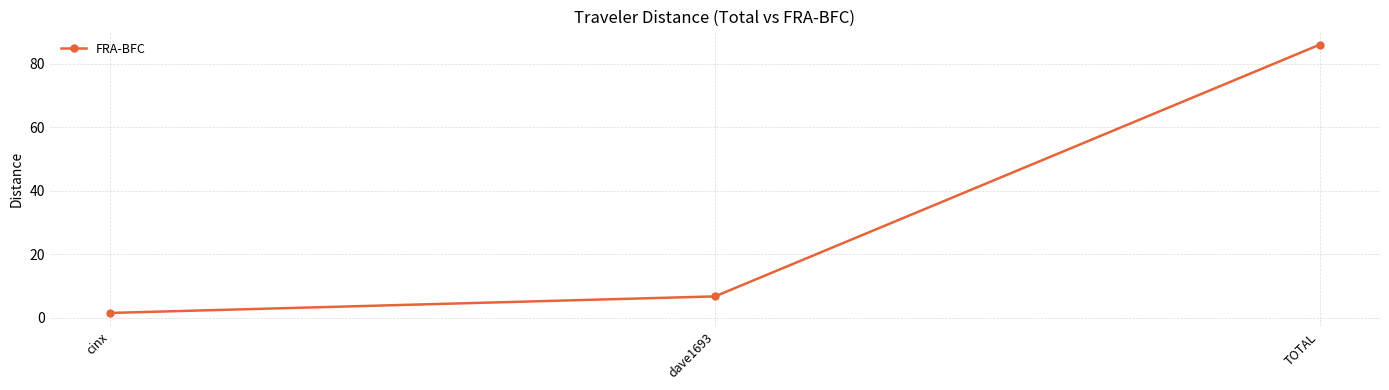

Reading right to left, list all the values displayed in this chart.

TOTAL=85.9	dave1693=6.8	cinx=1.6